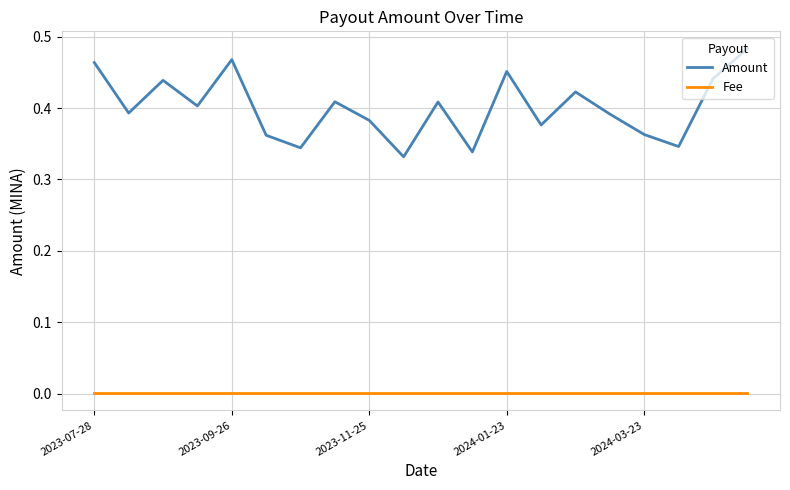

How many lines are shown in the chart?

2